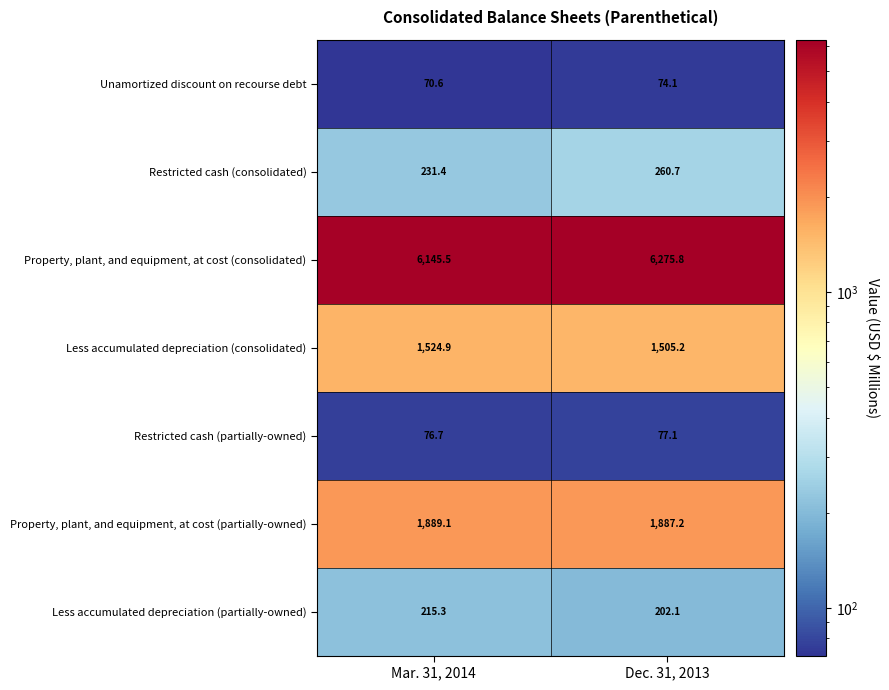

What is the difference between the maximum and minimum values in the Less accumulated depreciation (partially-owned) series?

13.2